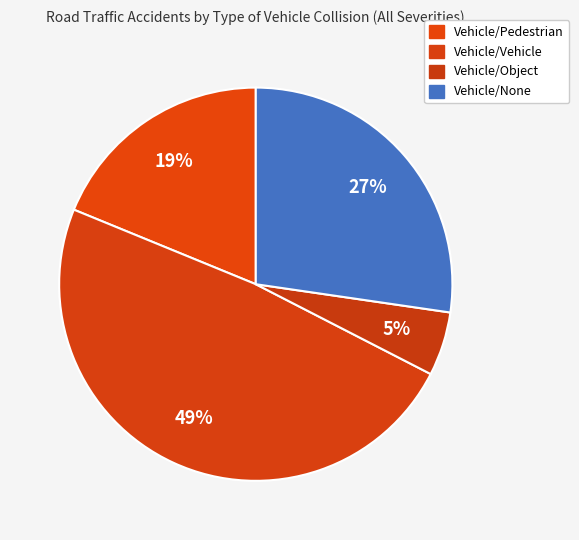

How many segments does this pie chart have?

4